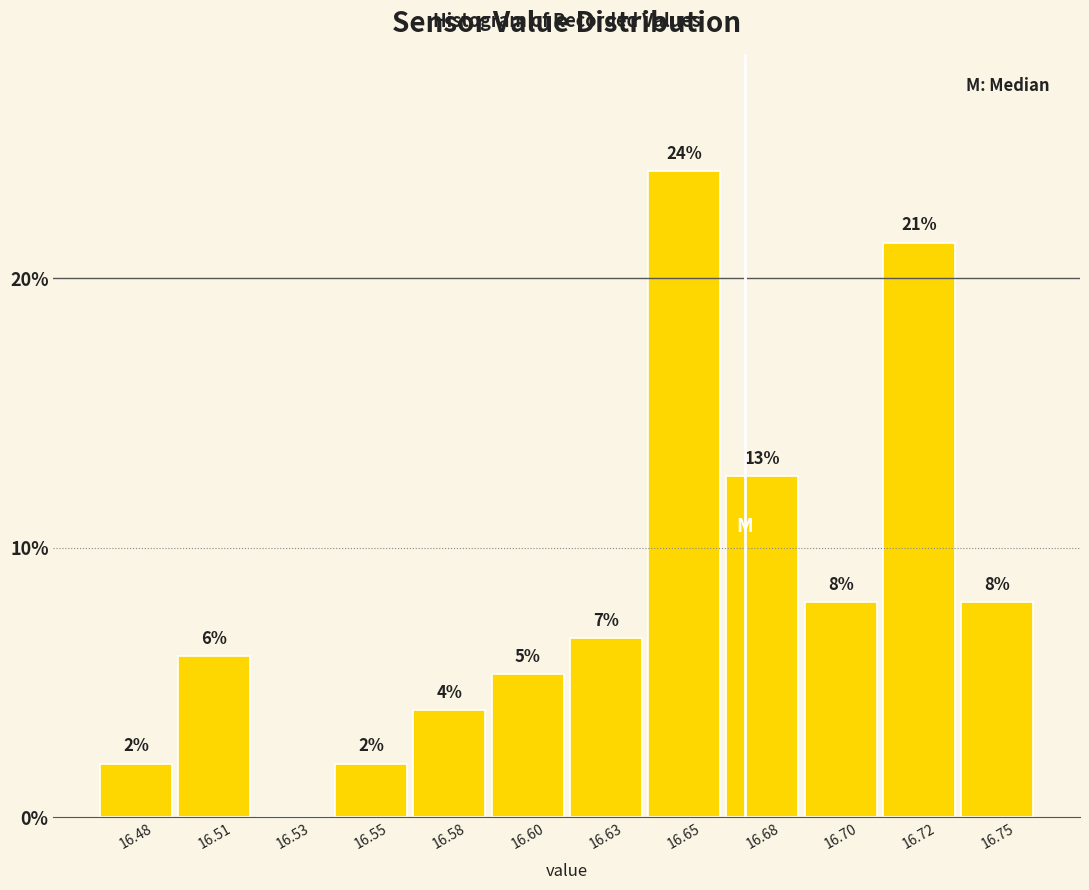

What is the maximum value shown in the chart?

24.0